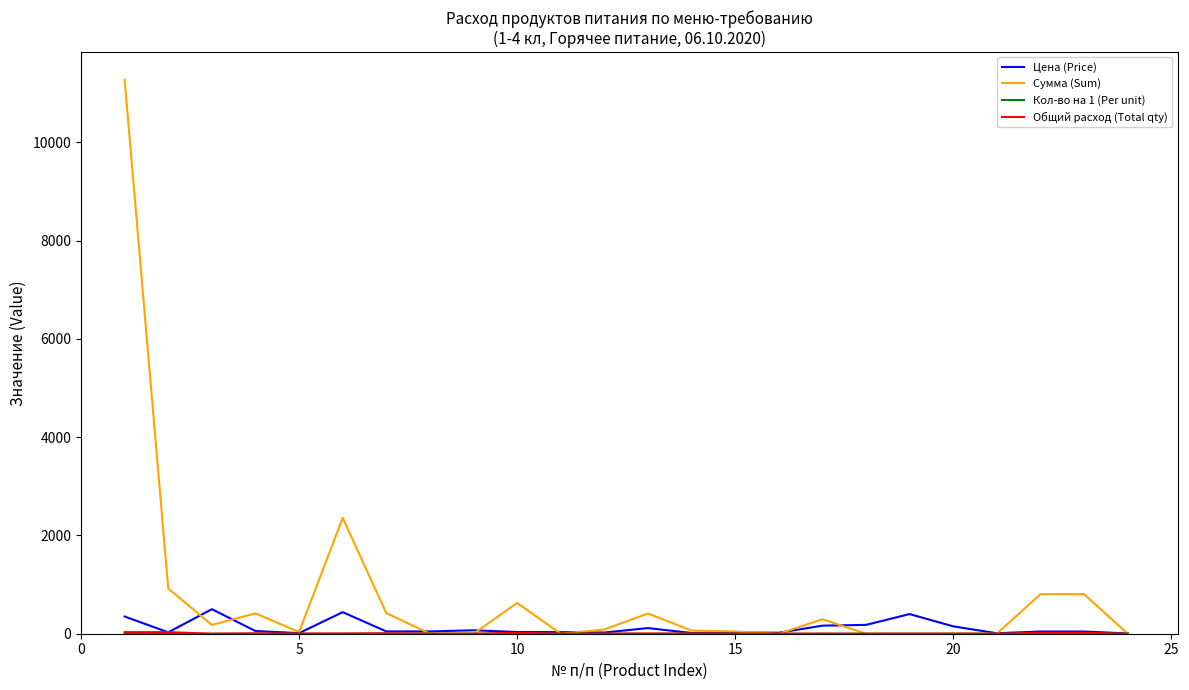

Which series has the largest total across all categories?

Сумма (Sum)